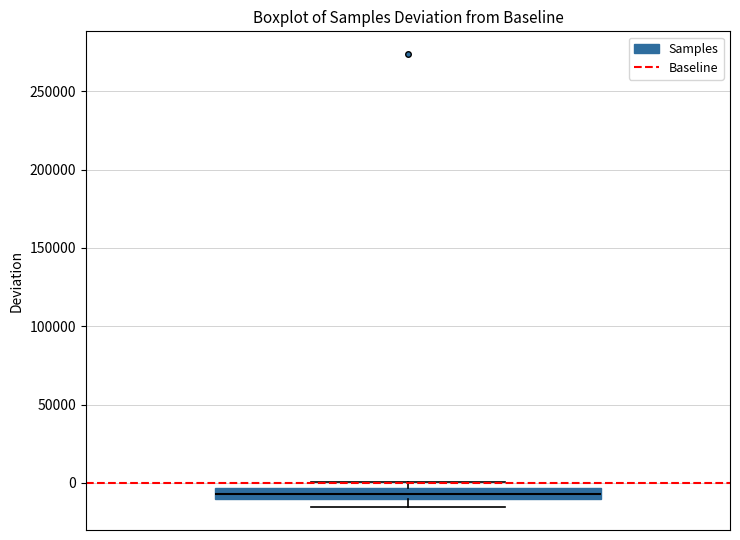

Where does the lower whisker of the box end on the y-axis? The values are not printed on the chart, so give them approximately, as read against the axis.

-15000